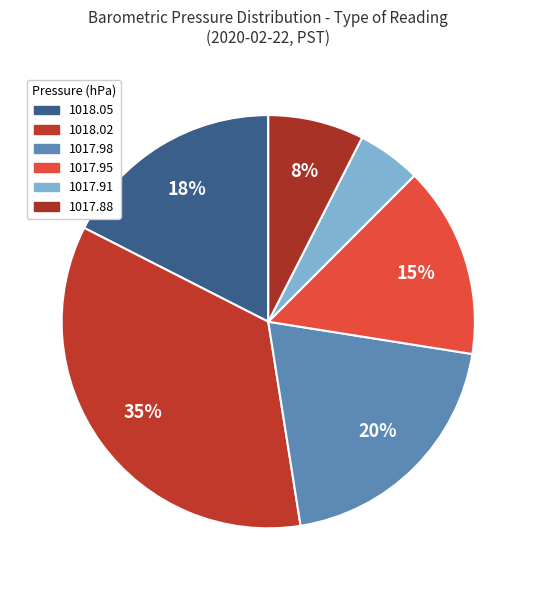

Count the number of slices in the pie.

6